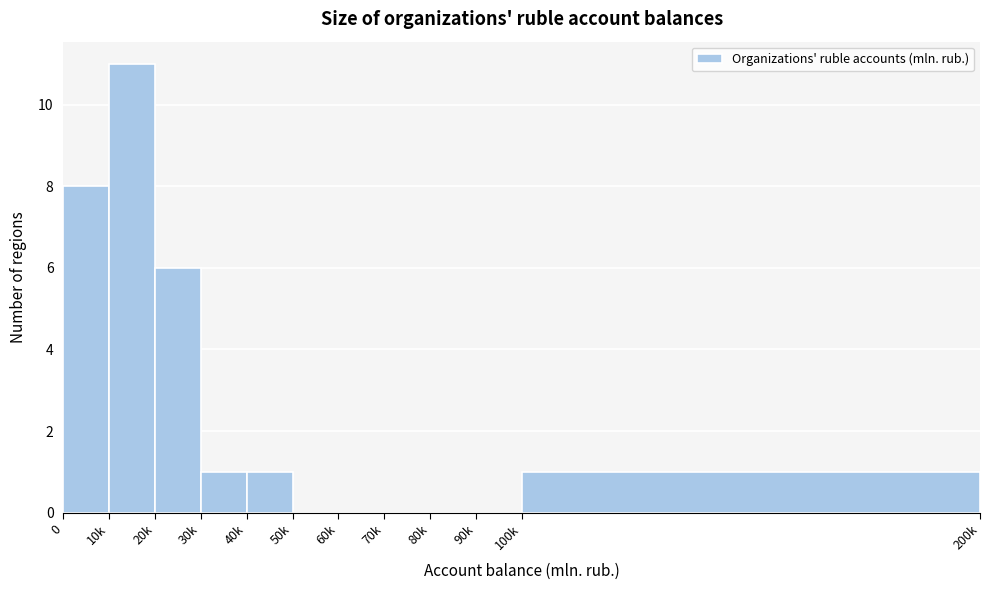

Reading right to left, extract all data points from this chart.

100k=1	90k=0	80k=0	70k=0	60k=0	50k=0	40k=1	30k=1	20k=6	10k=11	0=8